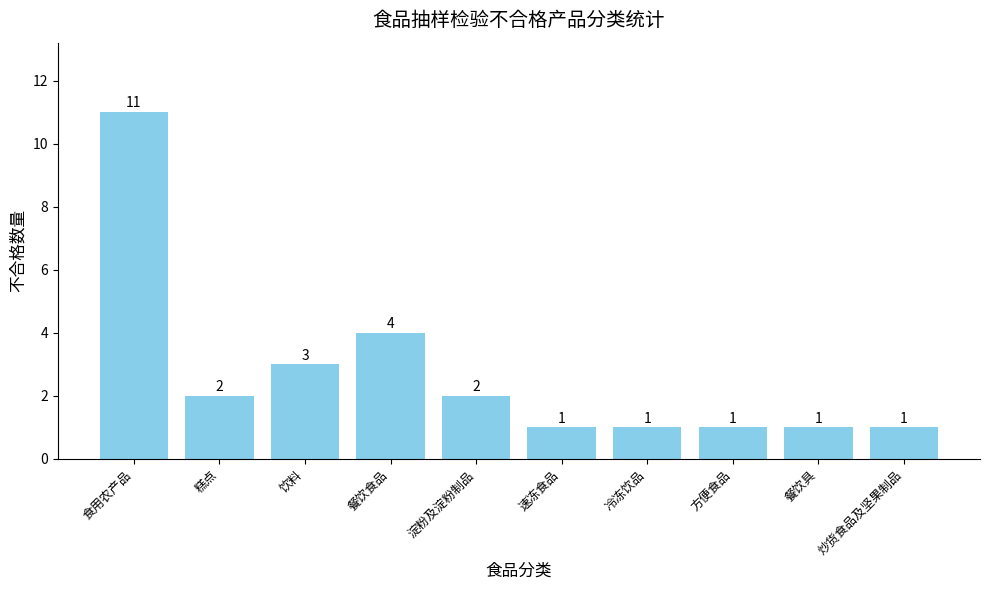

At which label does the data first exceed 2?

食用农产品